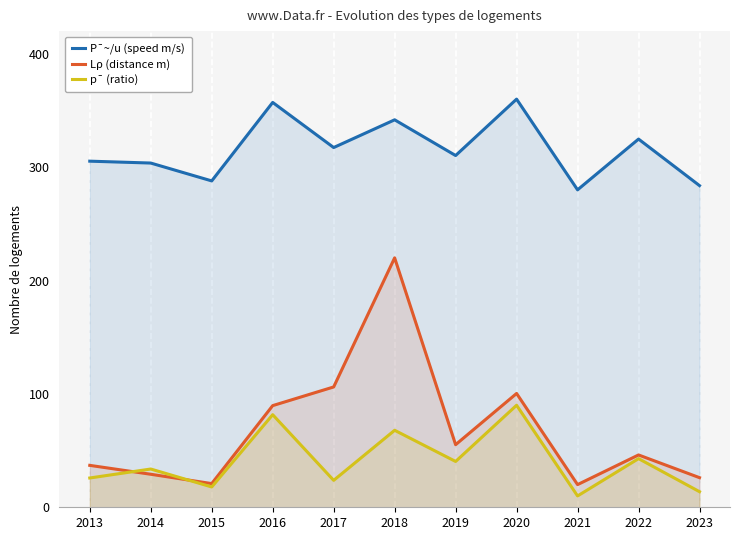

At which category is the sum across all series the highest?

2018